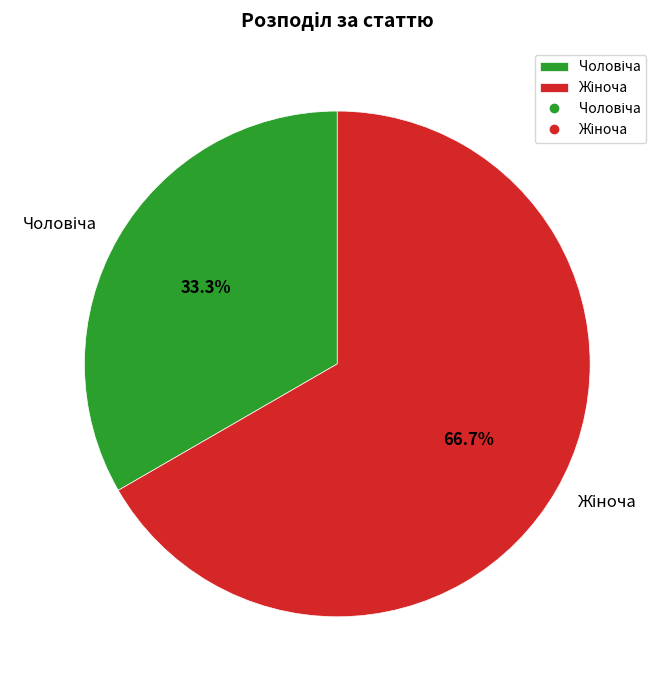

Is there a majority slice in this chart?

Yes